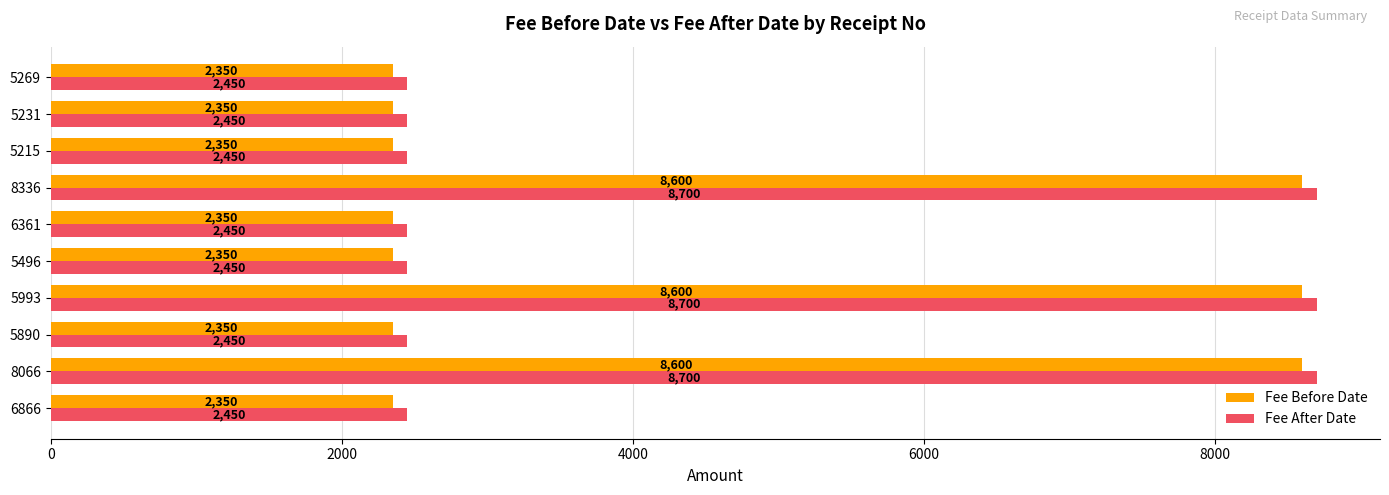

What is the sum of all Fee Before Date values?

42250